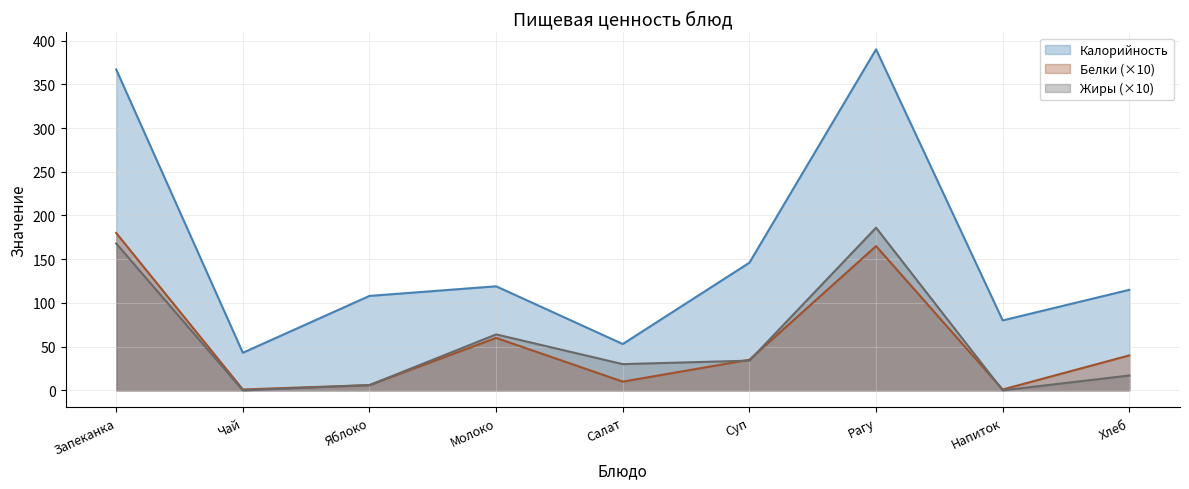

Between Рагу and Хлеб, which series saw the biggest shift?

Калорийность